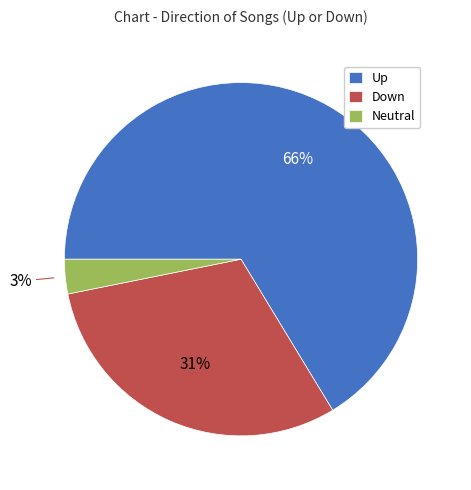

Which has a higher value, Down or Up?

Up